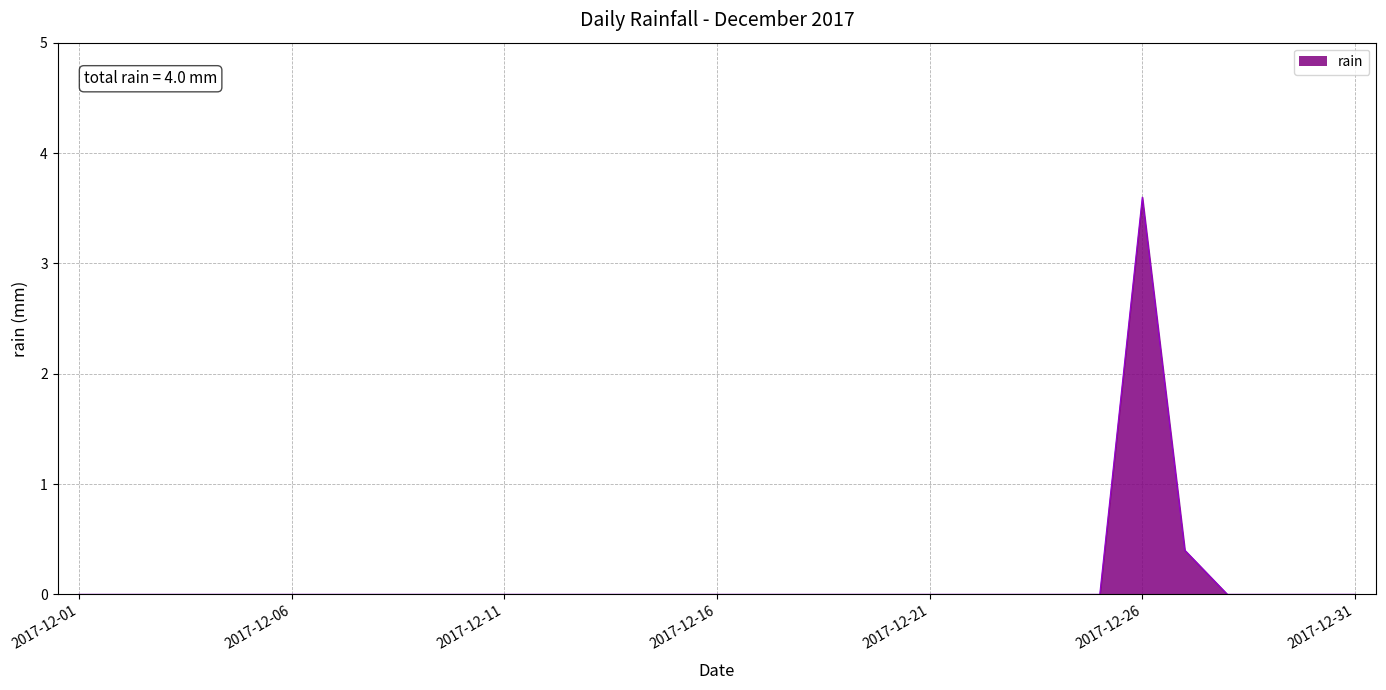

What is the greatest value displayed?

3.6